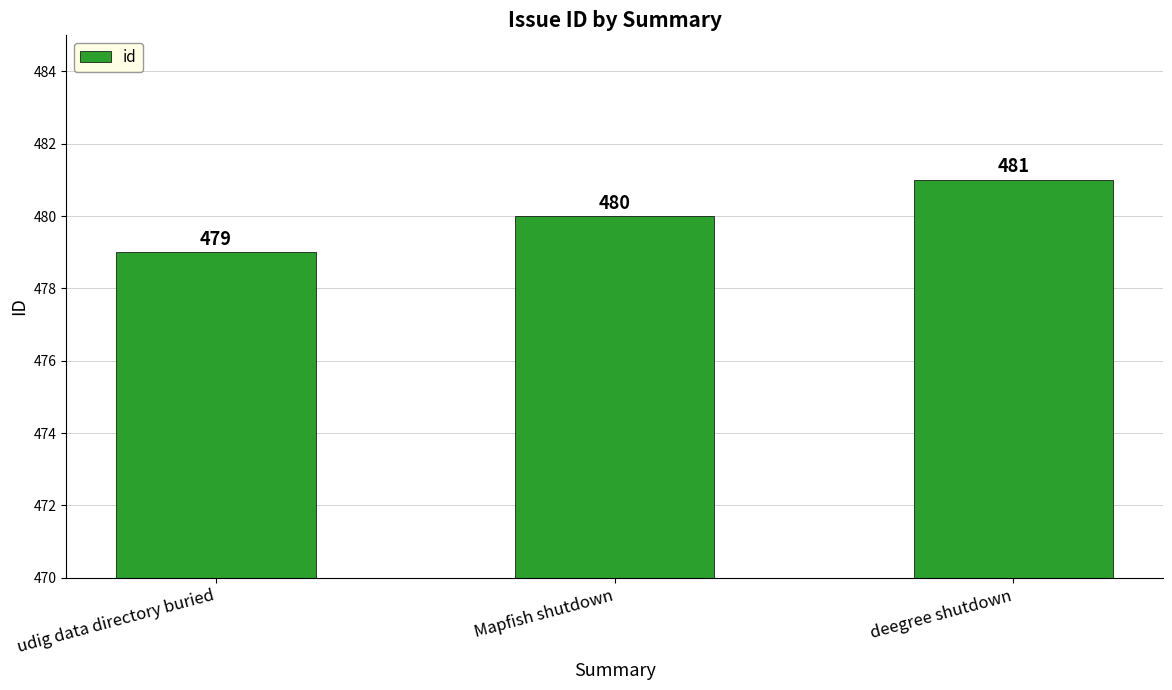

What position from the right is Mapfish shutdown?

2